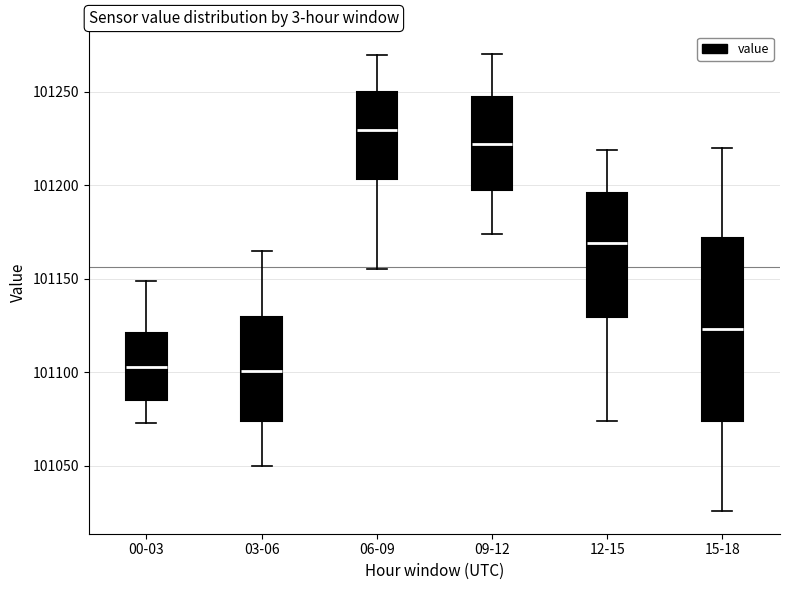

Comparing the boxes themselves (not the whiskers), which one is the tallest?

15-18